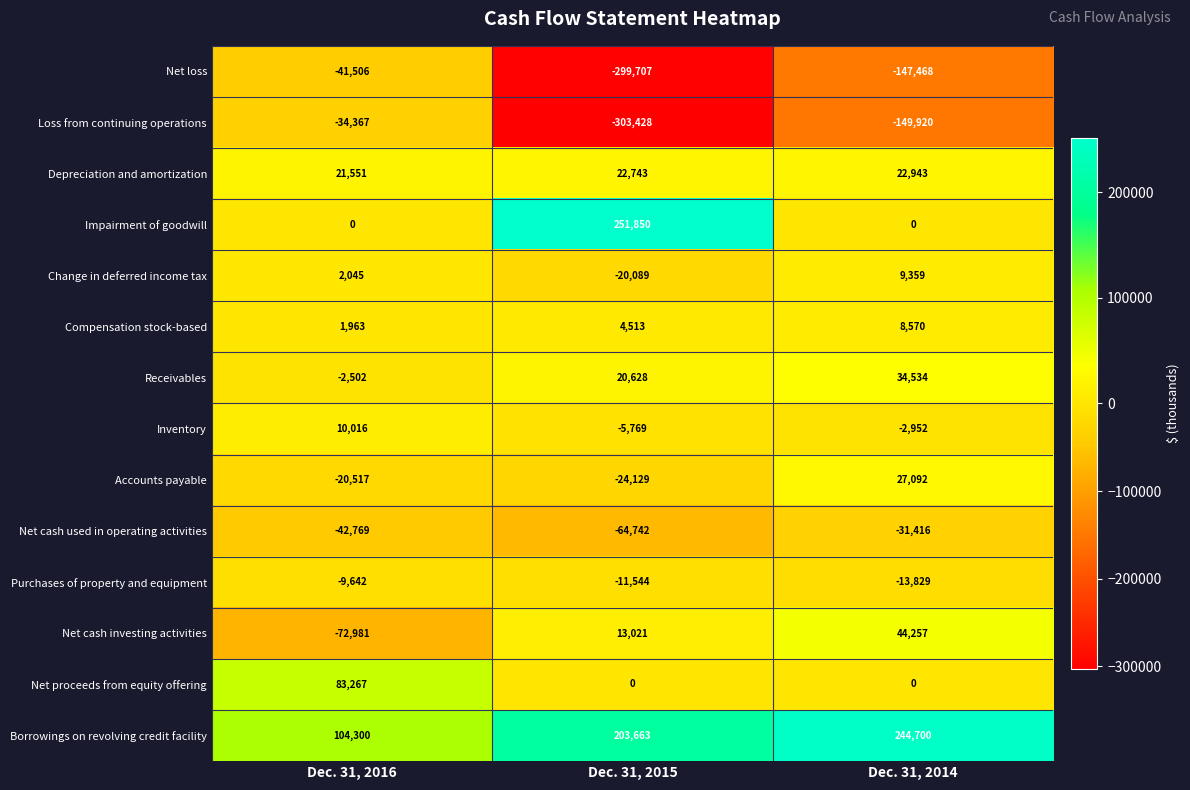

At which category is the sum across all series the highest?

Dec. 31, 2014